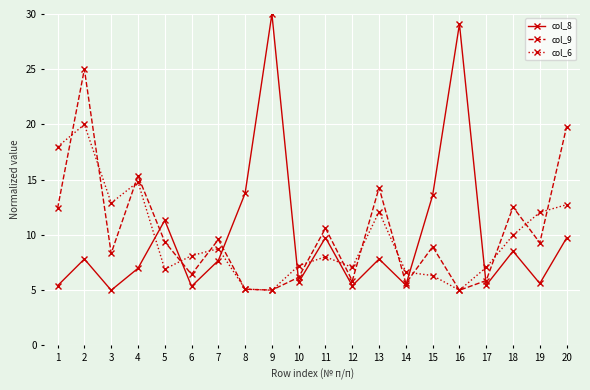

How many interior local valleys does the col_8 series have?

7